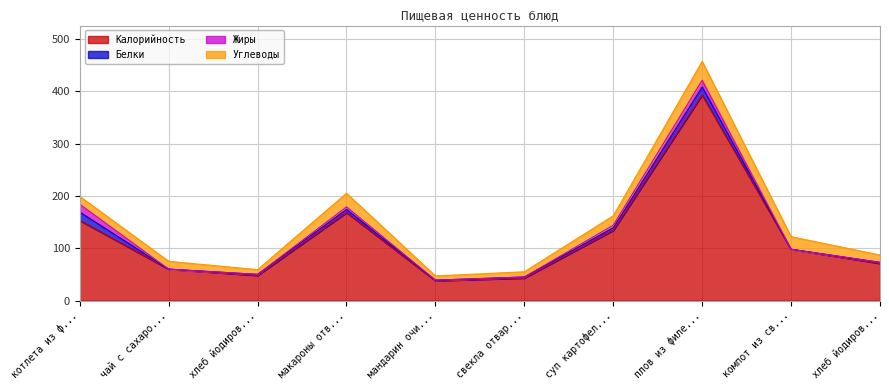

What position from the left is плов из филе куриного?

8